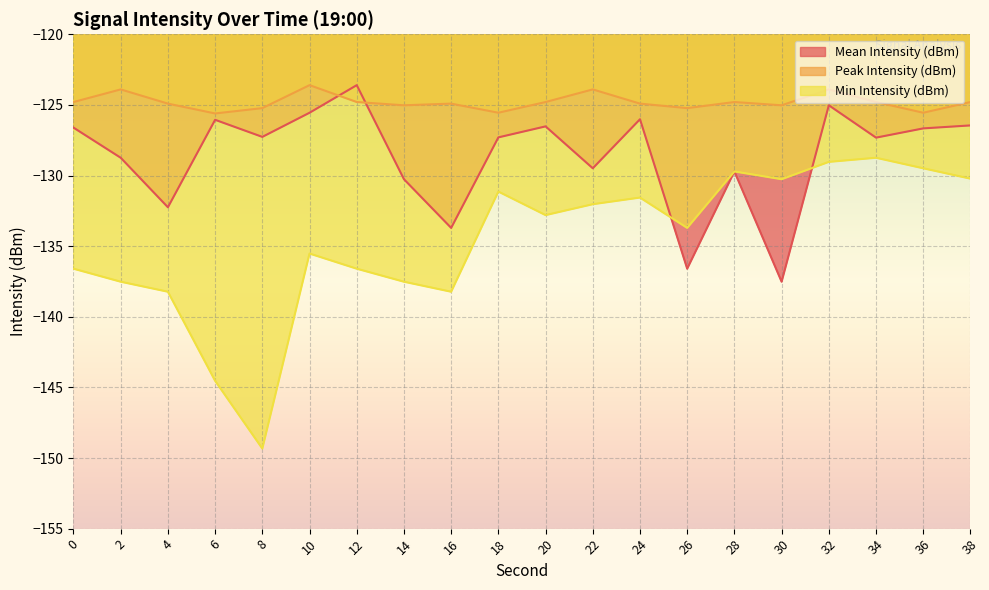

Does the chart display data point markers on the line(s)?

No